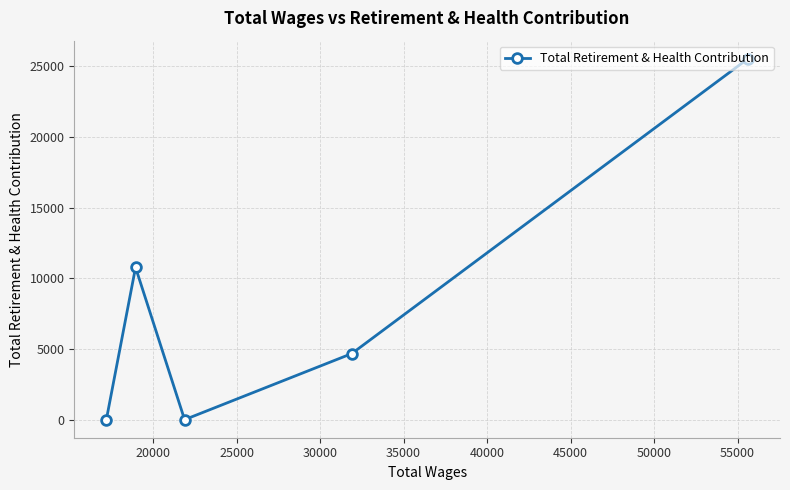

What is the difference between the maximum and minimum values?

25551